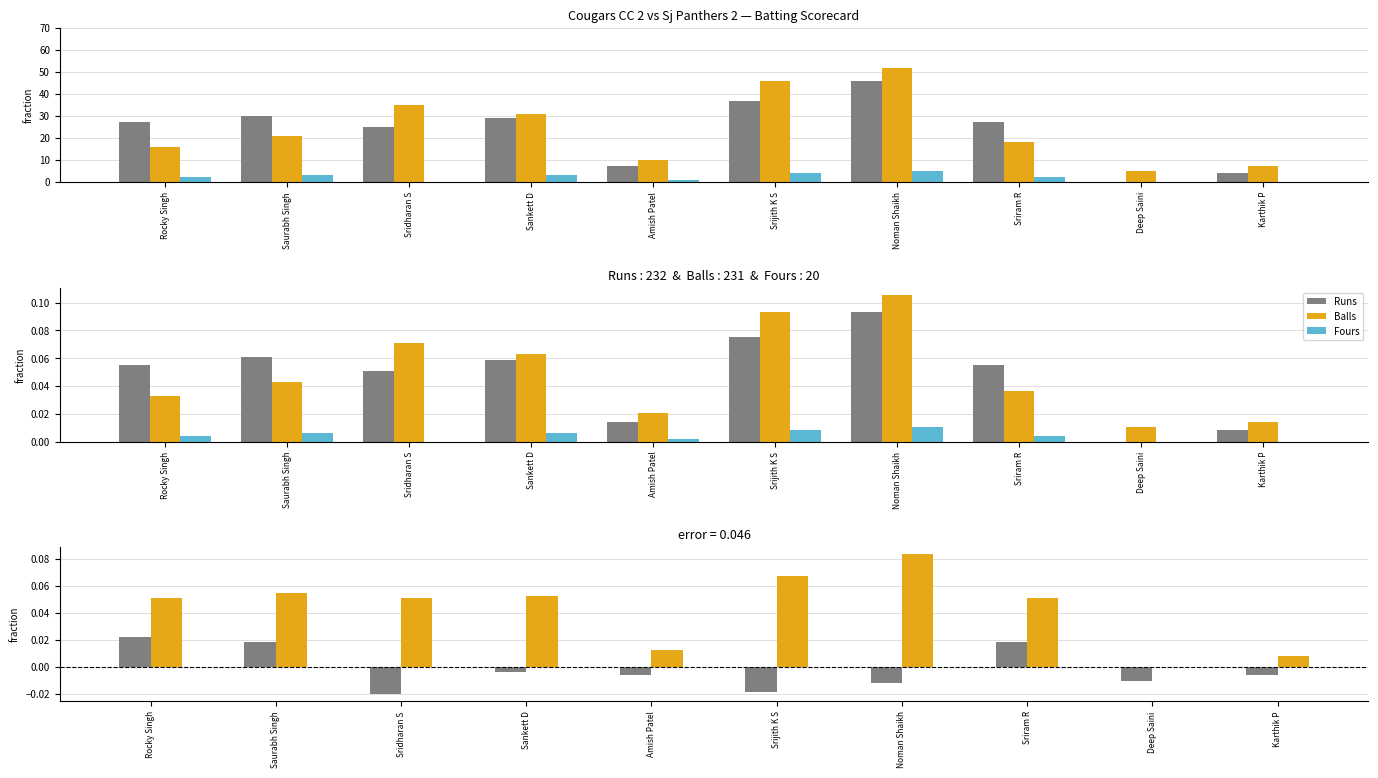

At Saurabh Singh, list the series in order from largest to smallest.

Runs, Runs-Fours, Balls, Runs-Balls, Fours